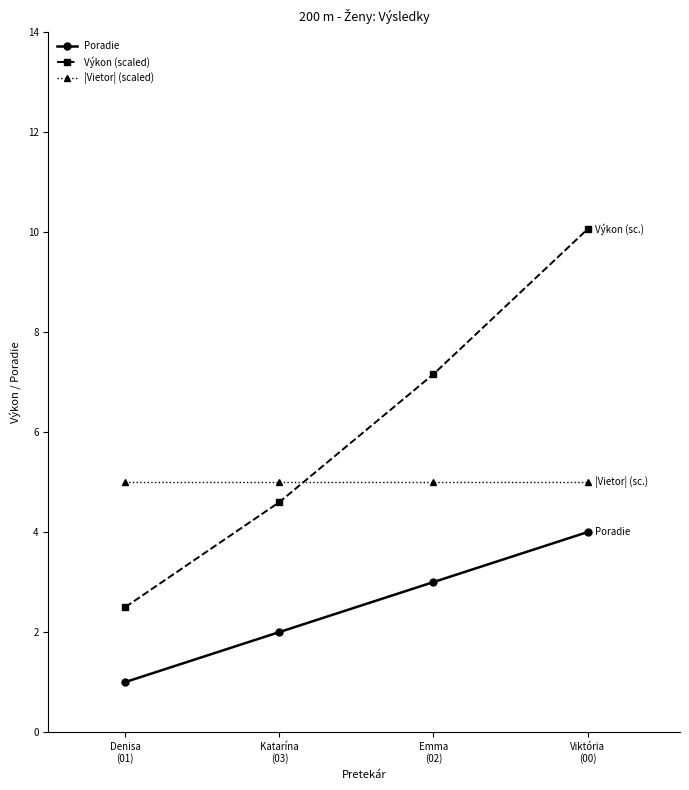

Rank the series by their maximum value, from lowest to highest.

Poradie, |Vietor| (scaled), Výkon (scaled)